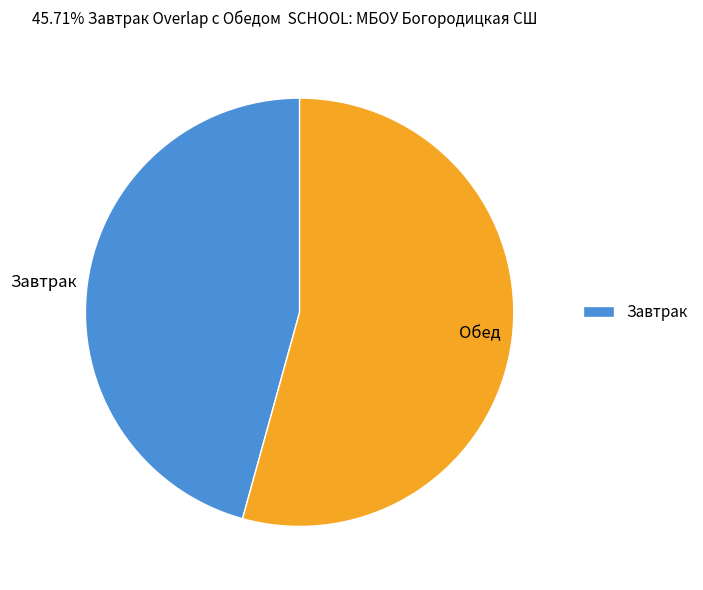

Which has a higher value, Обед or Завтрак?

Обед